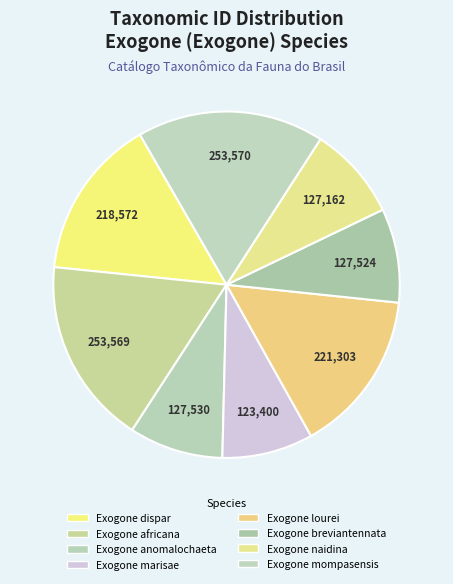

To the nearest percent, what portion does Exogone africana represent?

17%